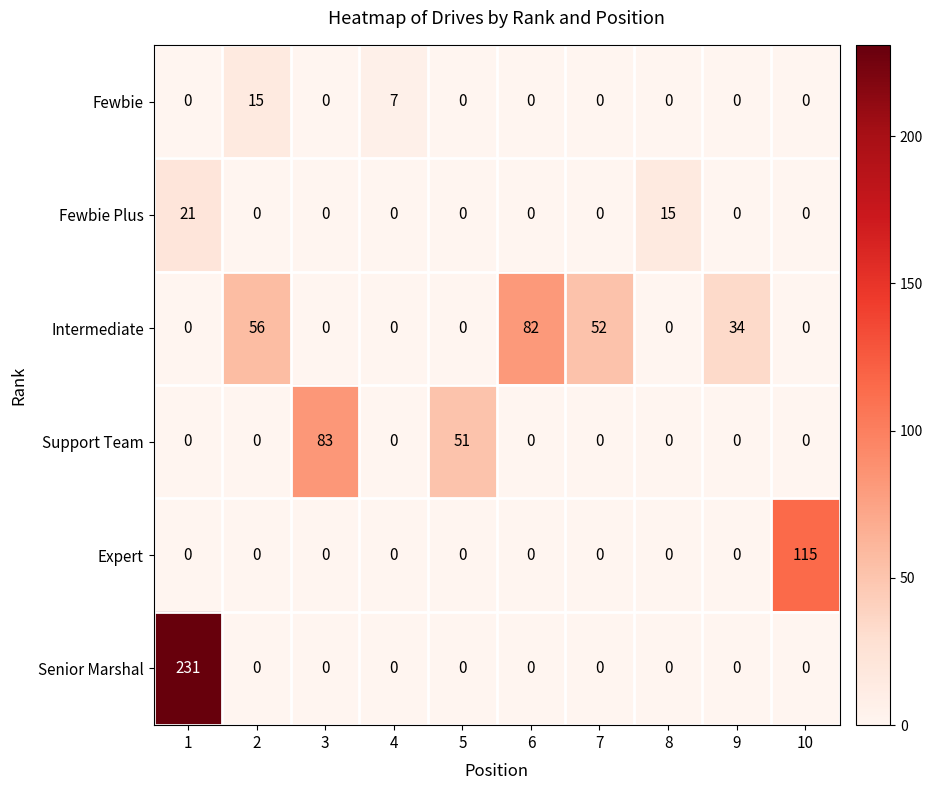

At which category is the sum across all series the highest?

1